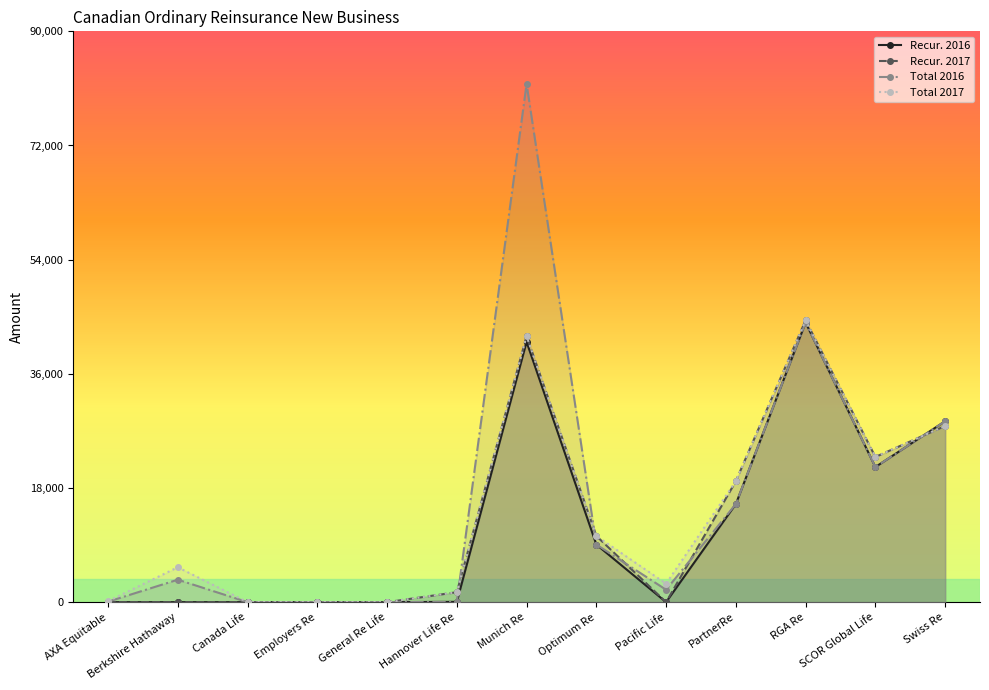

What is the greatest value displayed?

81705.0